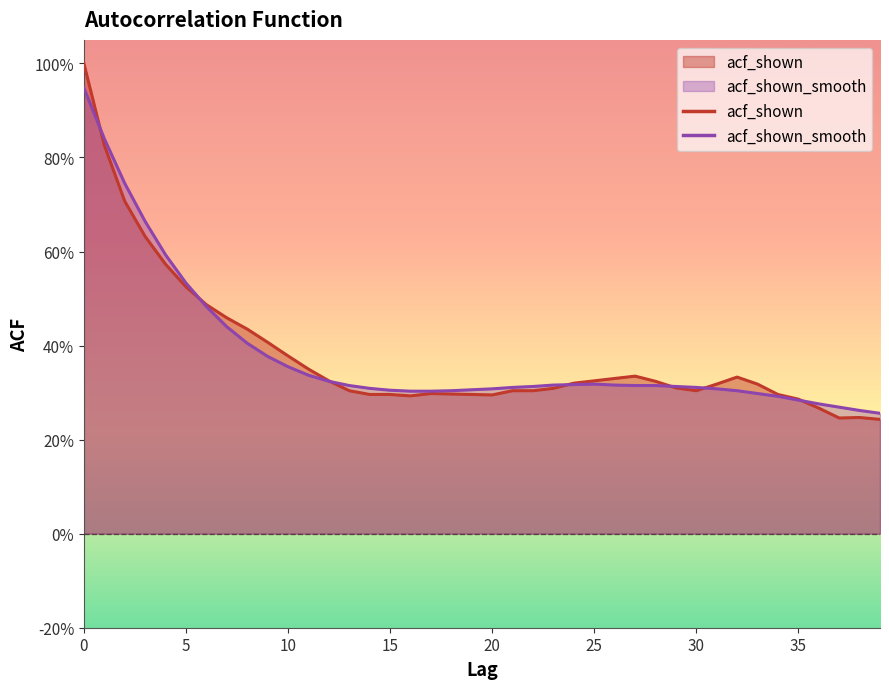

Reading right to left, what are all the values shown in this chart?

acf_shown: 39=0.2	38=0.2	37=0.2	36=0.3	35=0.3	34=0.3	33=0.3	32=0.3	31=0.3	30=0.3	29=0.3	28=0.3	27=0.3	26=0.3	25=0.3	24=0.3	23=0.3	22=0.3	21=0.3	20=0.3	19=0.3	18=0.3	17=0.3	16=0.3	15=0.3	14=0.3	13=0.3	12=0.3	11=0.3	10=0.4	9=0.4	8=0.4	7=0.5	6=0.5	5=0.5	4=0.6	3=0.6	2=0.7	1=0.8	0=1.0
acf_shown_smooth: 39=0.3	38=0.3	37=0.3	36=0.3	35=0.3	34=0.3	33=0.3	32=0.3	31=0.3	30=0.3	29=0.3	28=0.3	27=0.3	26=0.3	25=0.3	24=0.3	23=0.3	22=0.3	21=0.3	20=0.3	19=0.3	18=0.3	17=0.3	16=0.3	15=0.3	14=0.3	13=0.3	12=0.3	11=0.3	10=0.4	9=0.4	8=0.4	7=0.4	6=0.5	5=0.5	4=0.6	3=0.7	2=0.7	1=0.8	0=0.9